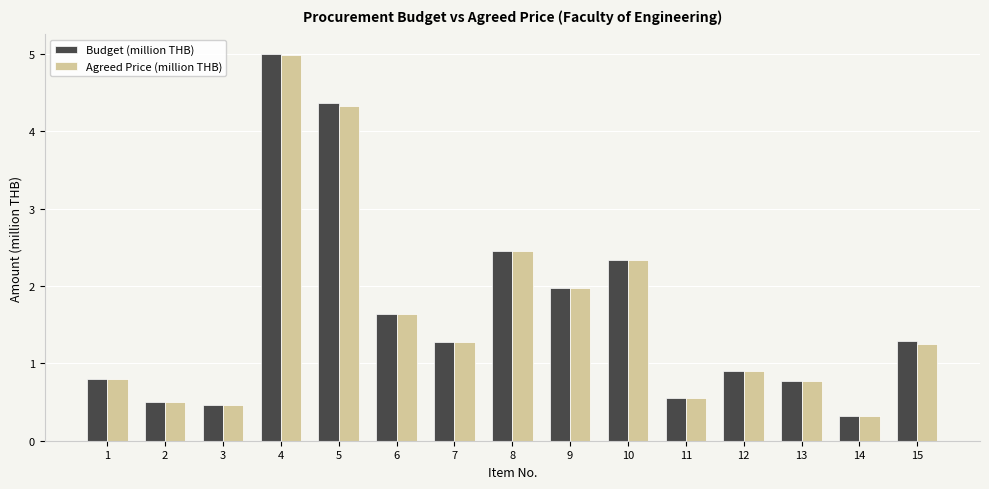

How many values in the Agreed Price (million THB) series are below 1?

7